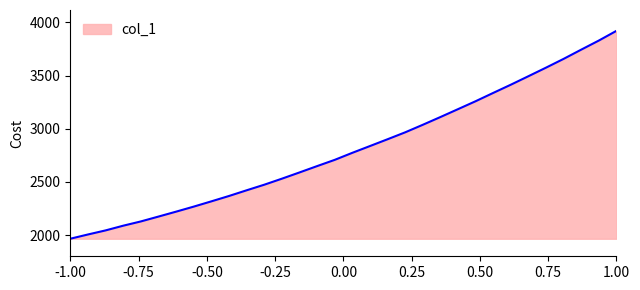

What is the smallest value displayed?

1965.1